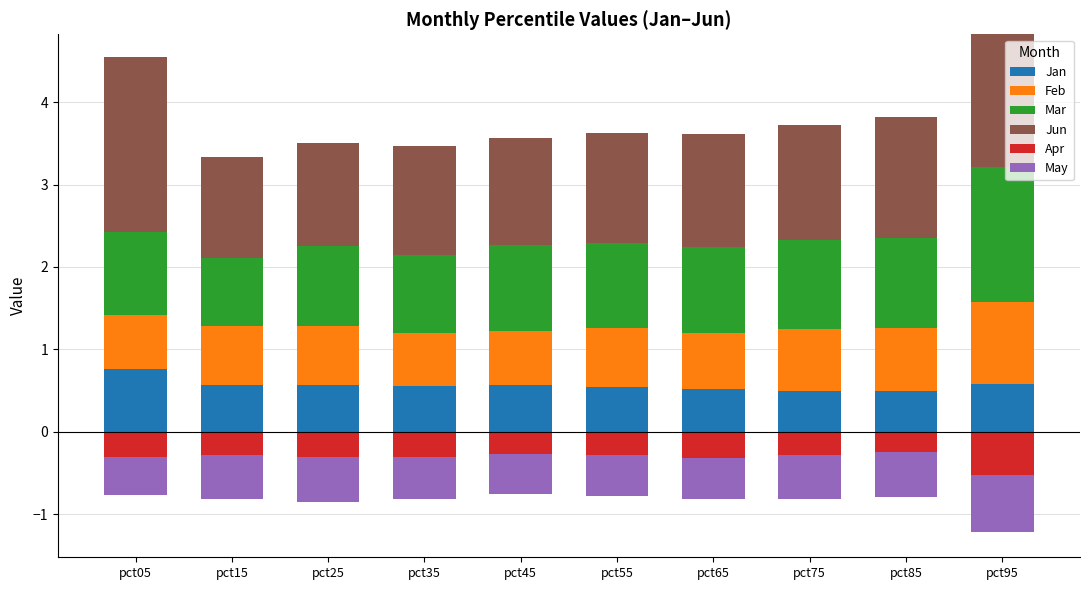

Is it true that Mar equals 1.0 at pct65?

True